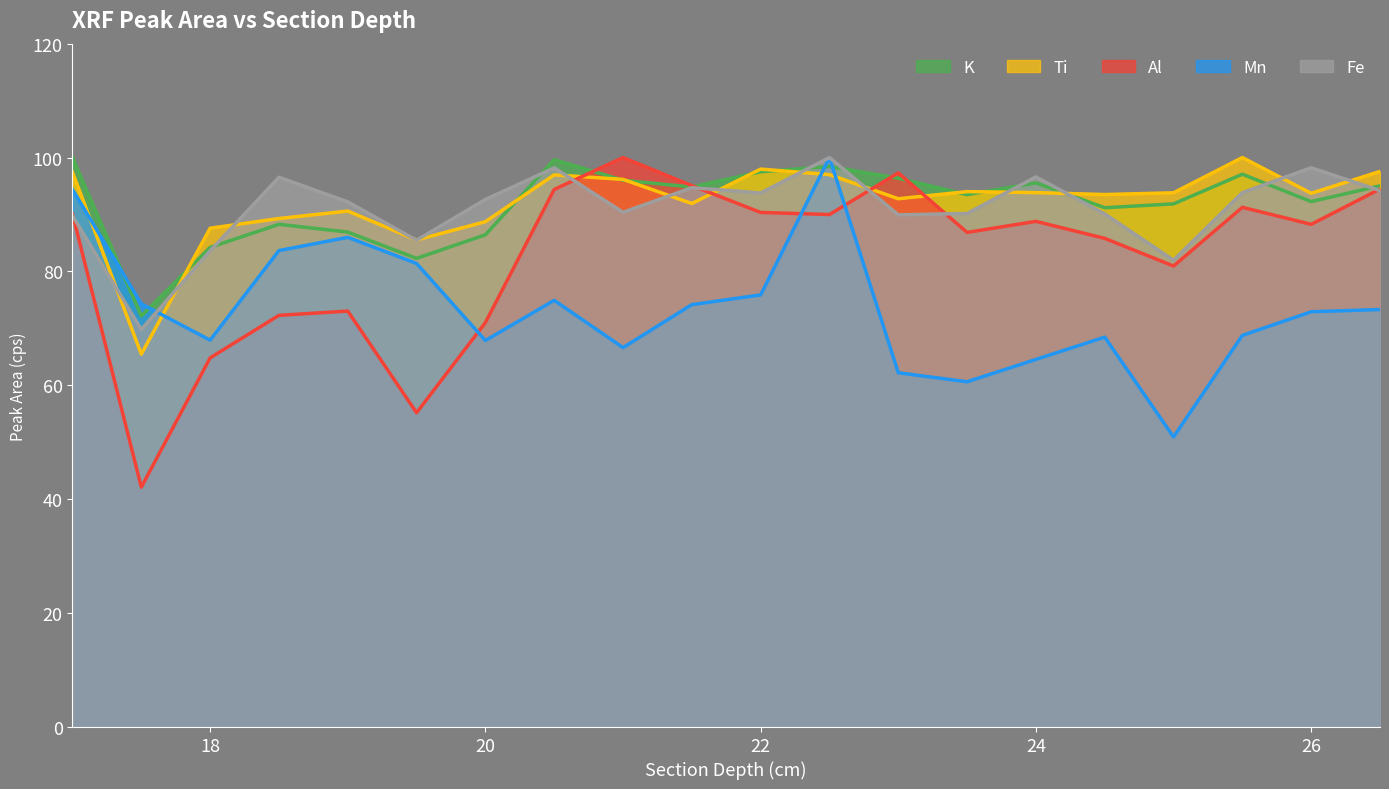

What is the value of the Ti point at the 4th from the left?

89.3